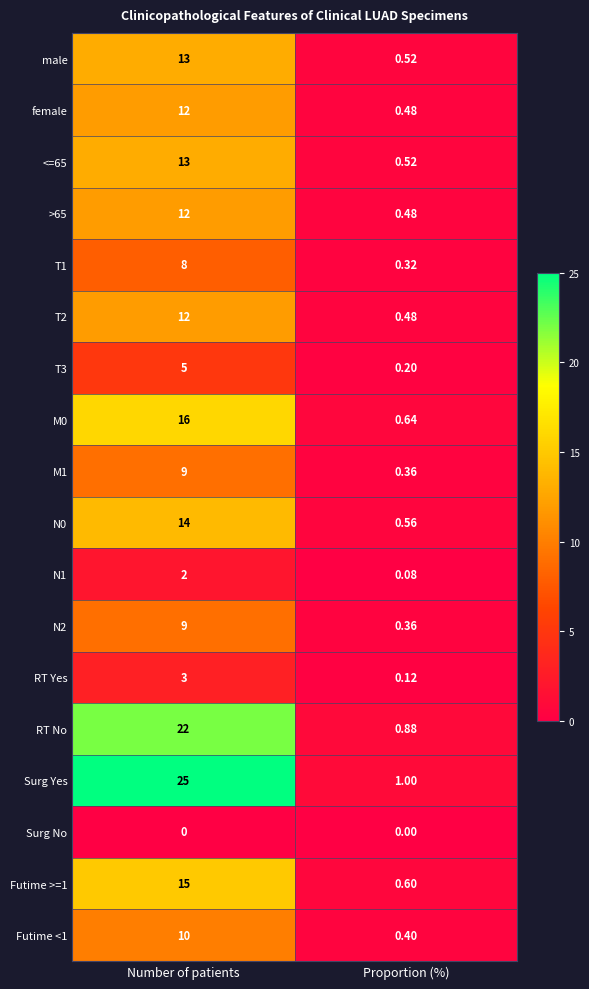

At which category does the chart reach its peak across all series?

Number of patients